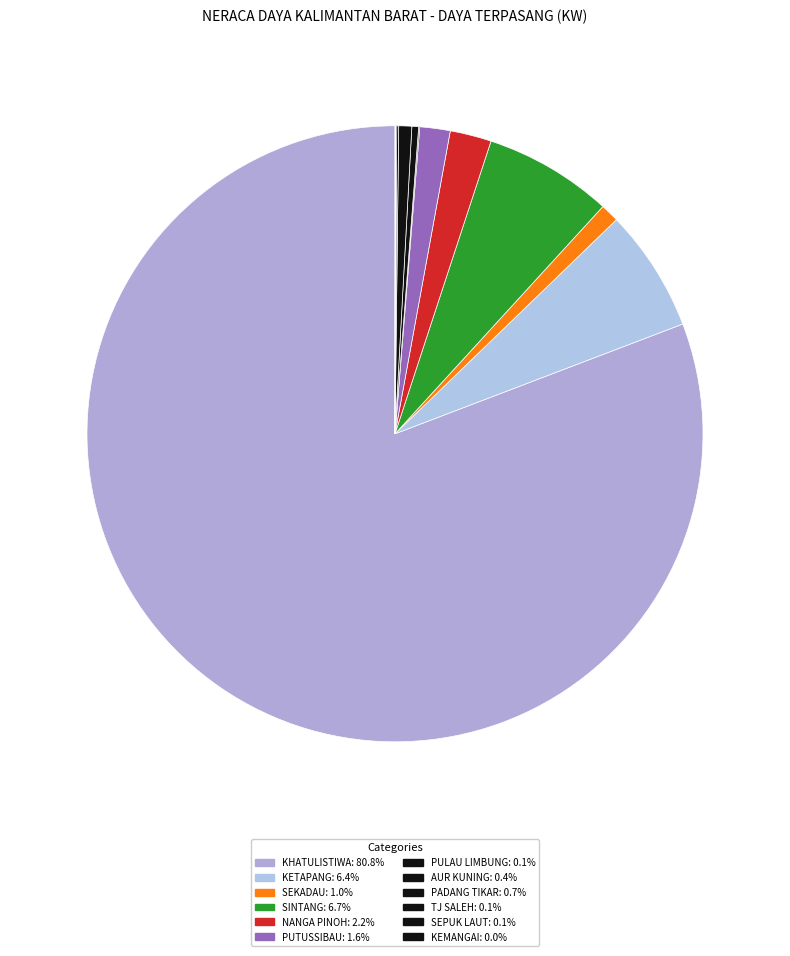

Is it true that KETAPANG is 21% of the pie?

False